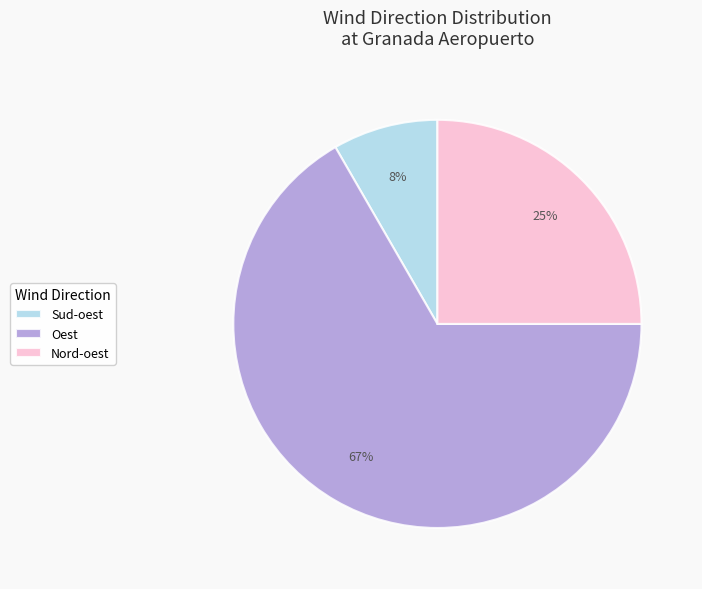

Is there any slice that represents more than half of the pie?

Yes